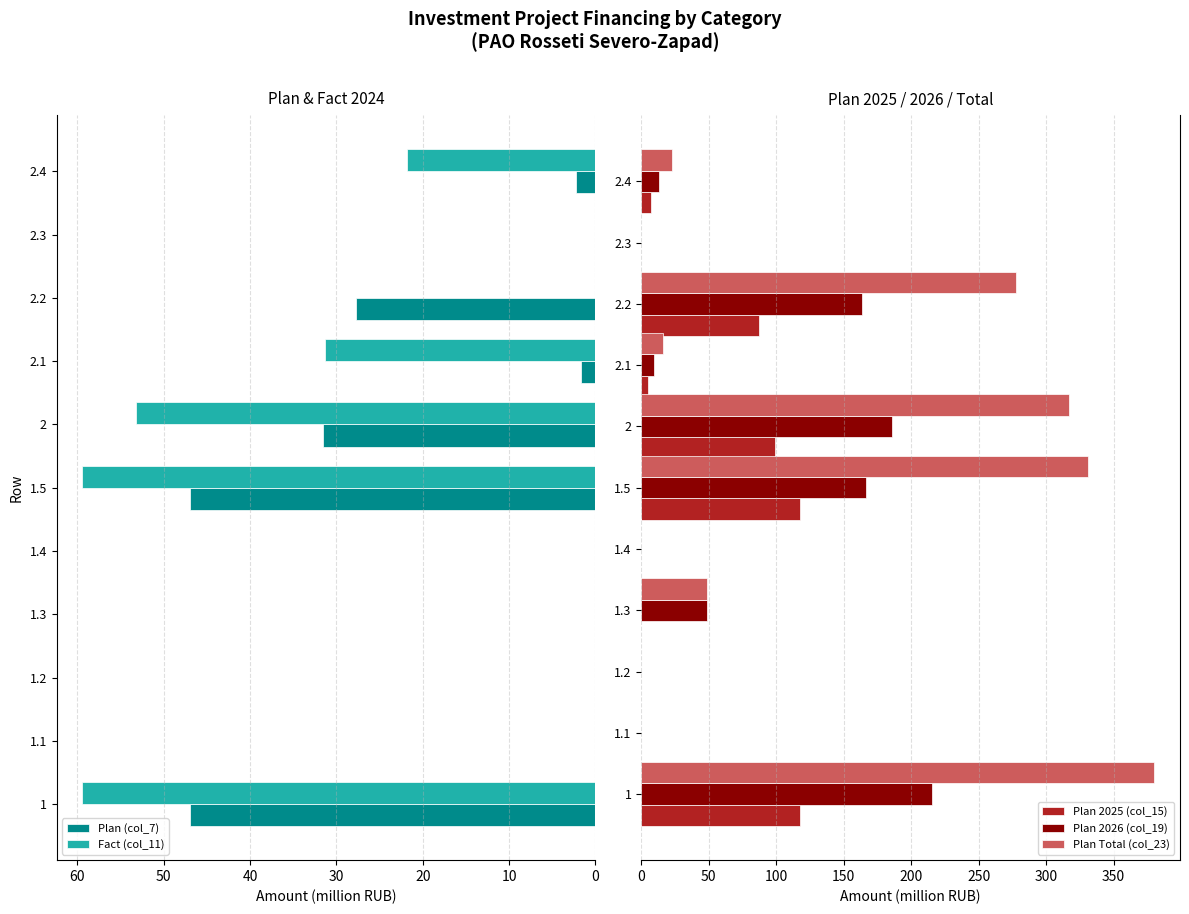

Which series has the largest total across all categories?

Plan Total (col_23)